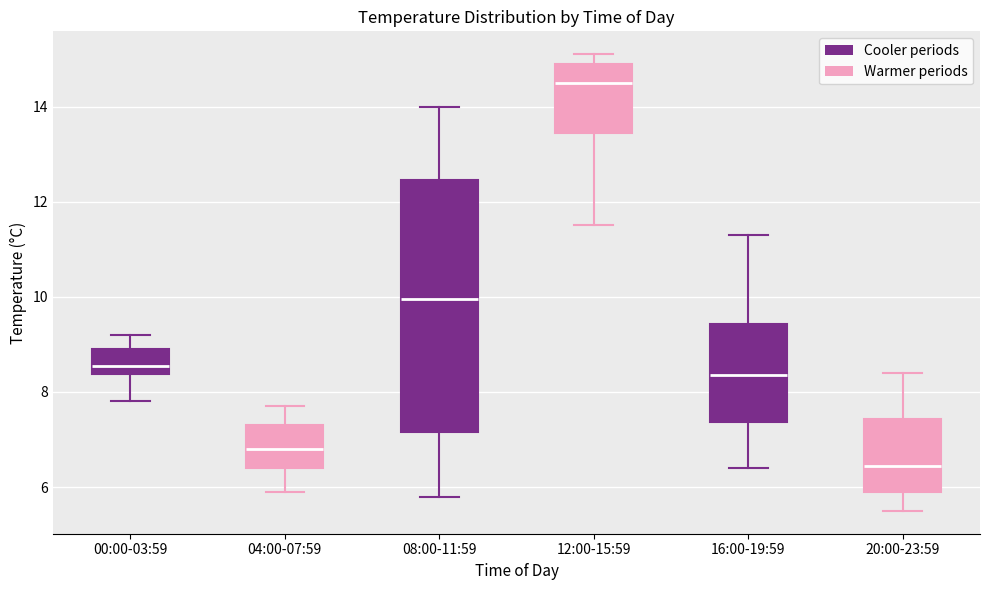

Which box has the lowest median line?

20:00-23:59